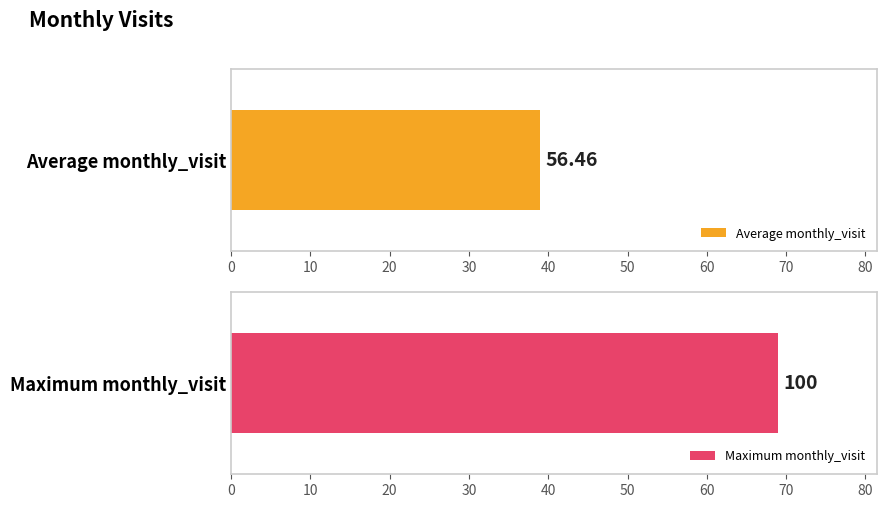

Does the chart contain any negative values?

No